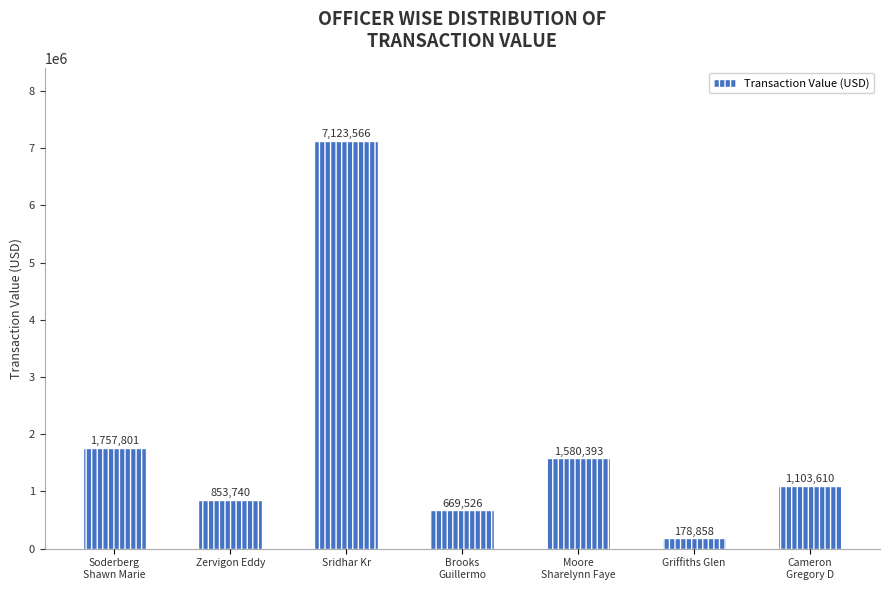

List the labels in order of value, smallest first.

Griffiths Glen, Brooks
Guillermo, Zervigon Eddy, Cameron
Gregory D, Moore
Sharelynn Faye, Soderberg
Shawn Marie, Sridhar Kr